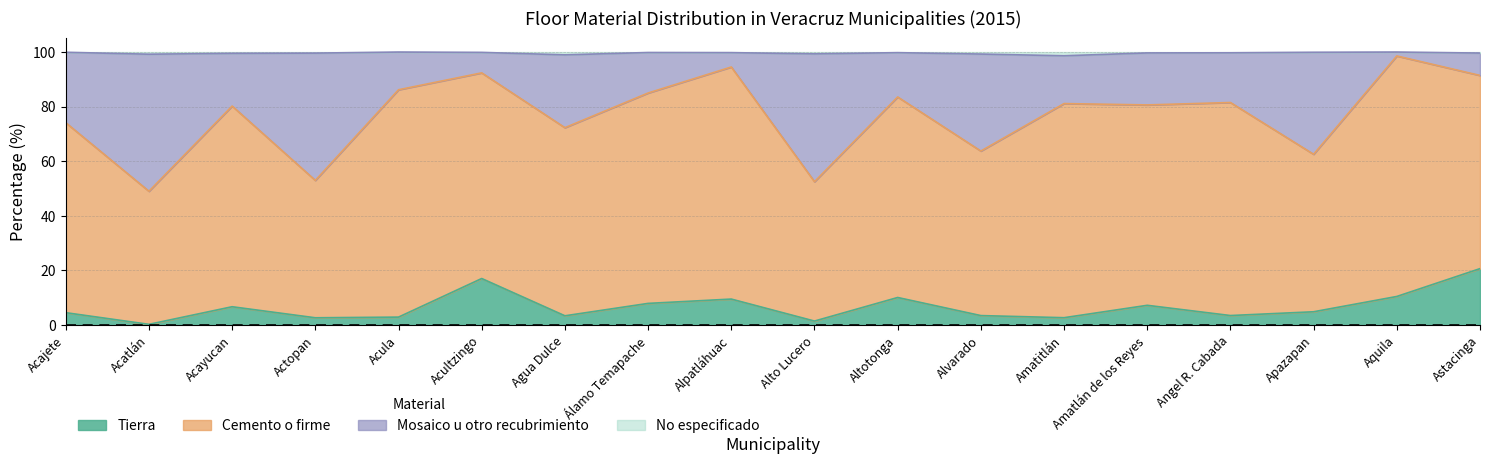

What is the label of the 9th point from the left?

Alpatláhuac